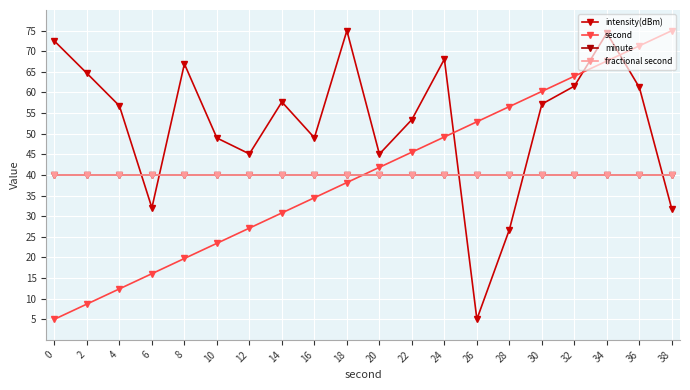

Is this an area chart (filled region under the line)?

No